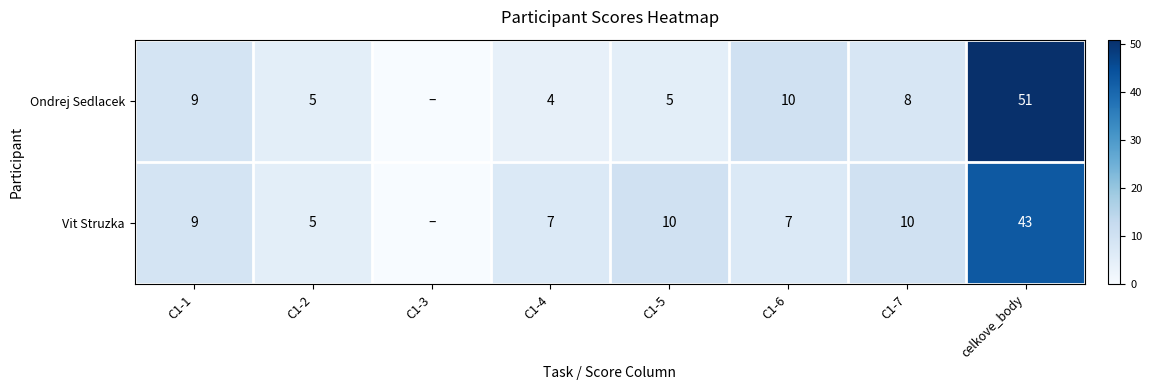

Is it true that Vit Struzka equals 4 at C1-6?

False